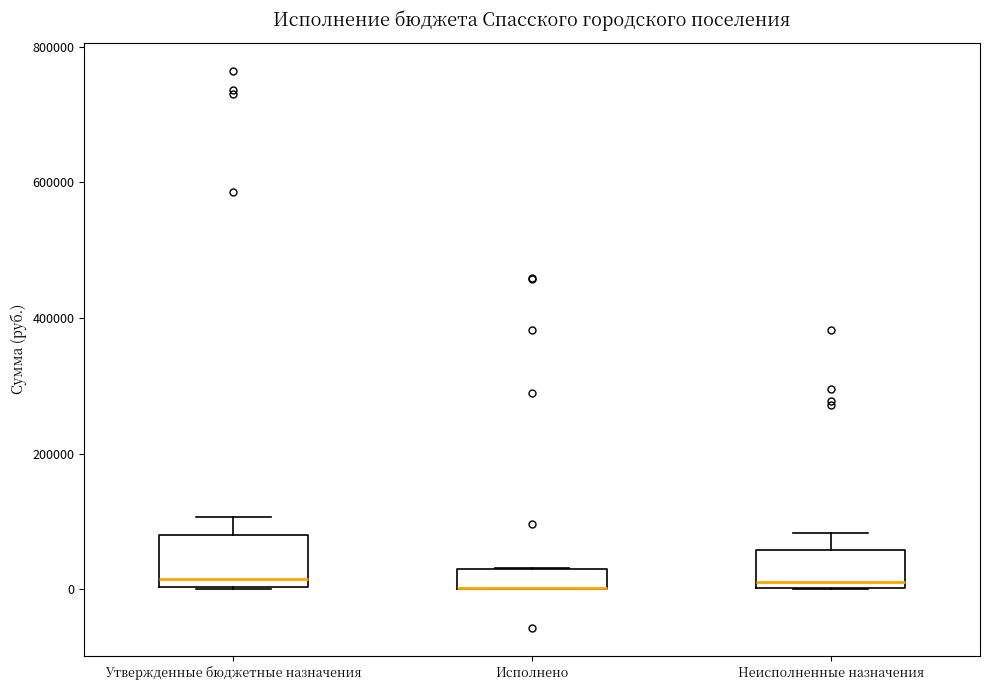

Which box is the tallest, from its lower edge to its upper edge?

Утвержденные бюджетные назначения